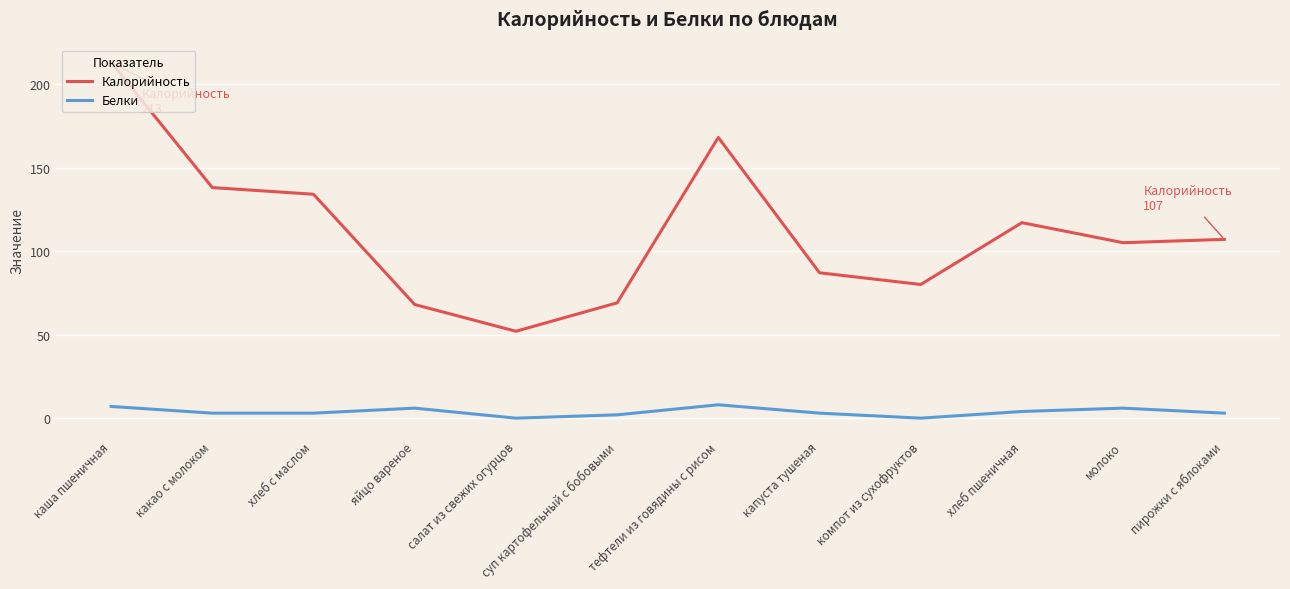

What is the sum of the Калорийность values at суп картофельный с бобовыми and хлеб пшеничная?

186